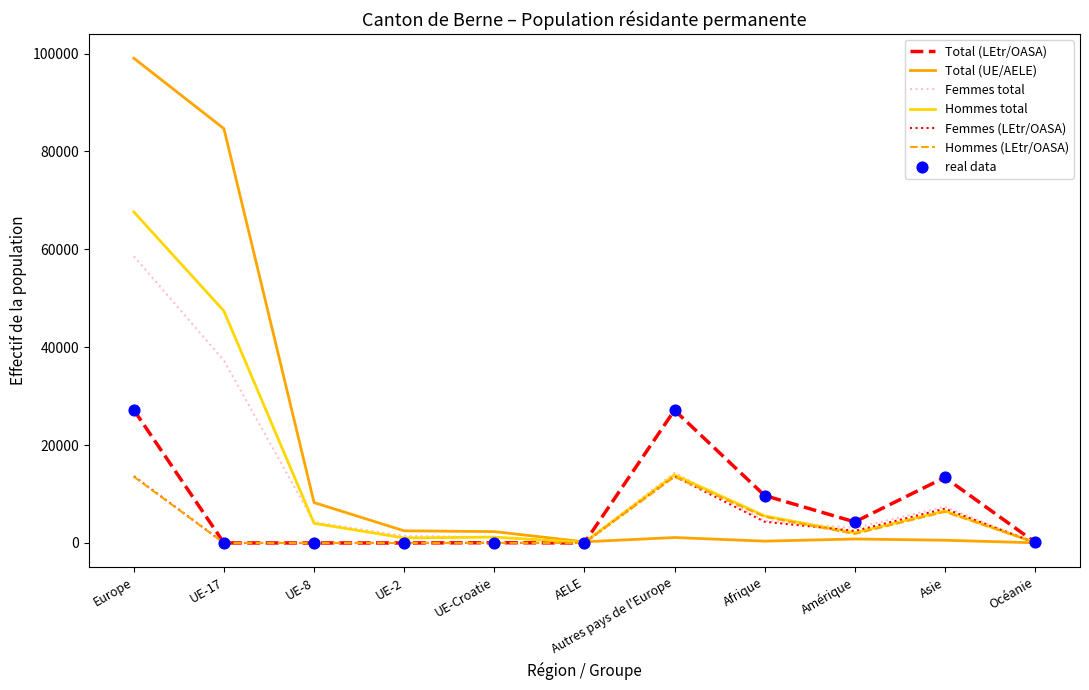

Which series has the largest range (max minus min)?

Total (UE/AELE)